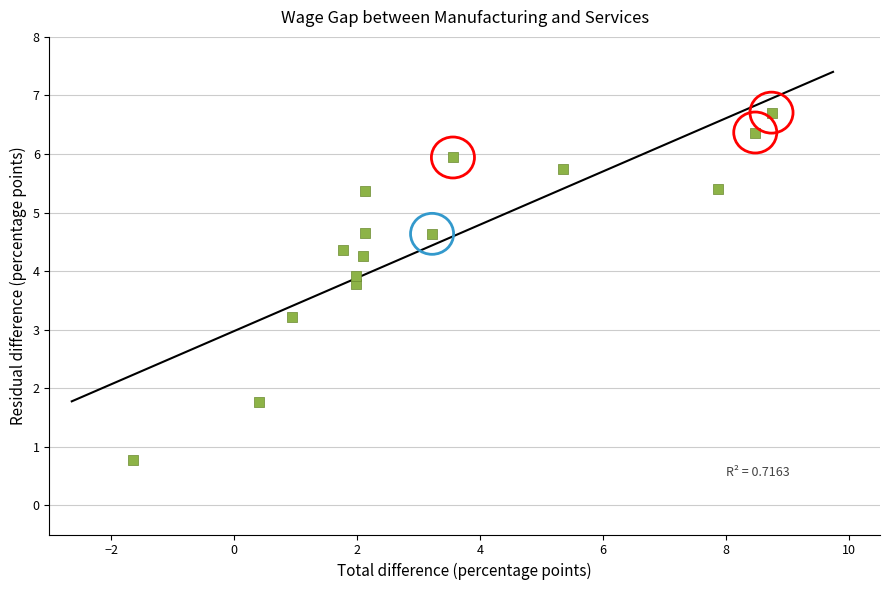

What Y value in the scatter plot is closest to 3?

3.2